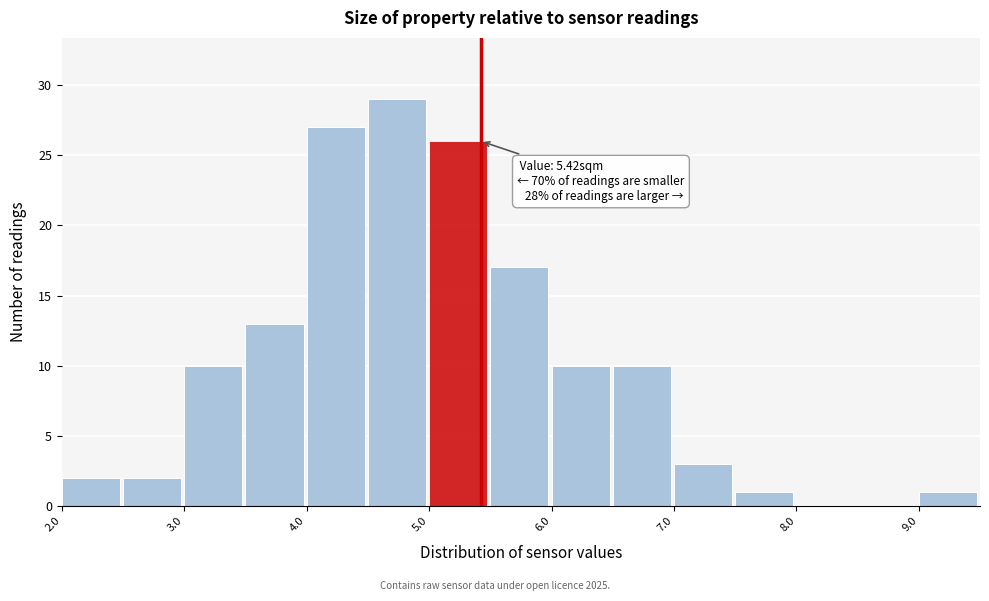

Which range on the x-axis has the tallest bar?

4.5 to 5.0